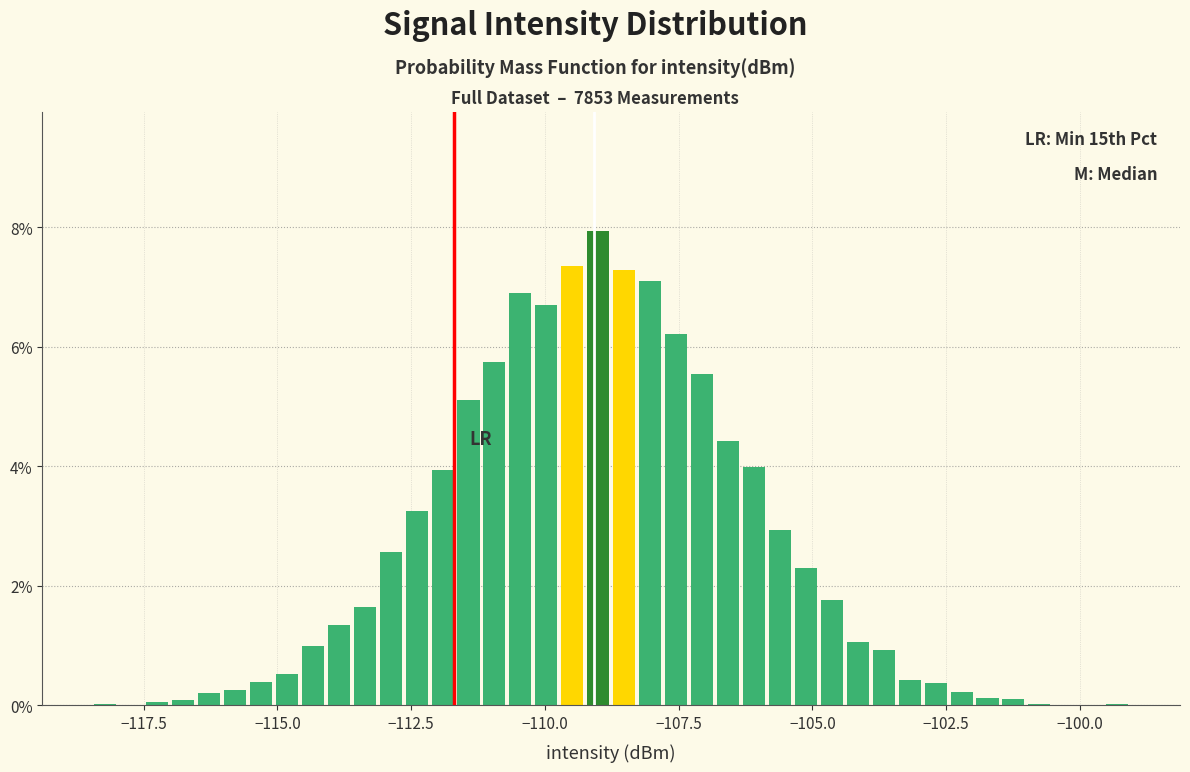

Read against the x-axis, roughly where is the centre of the tallest bar?

-109.0